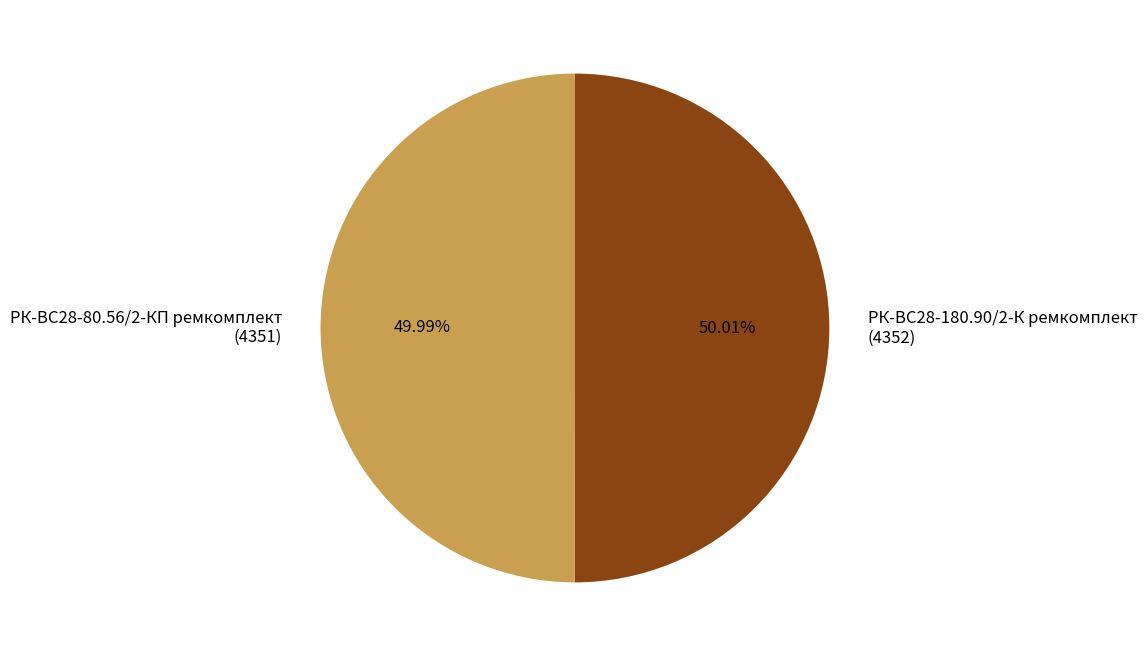

Is there any slice that represents more than half of the pie?

Yes